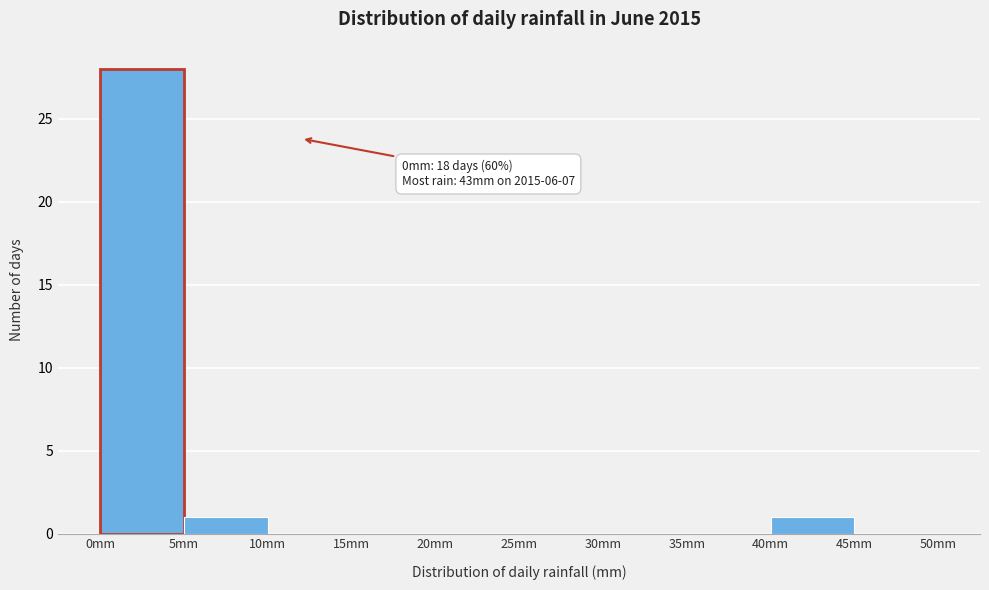

Which range on the x-axis has the tallest bar?

0 to 5